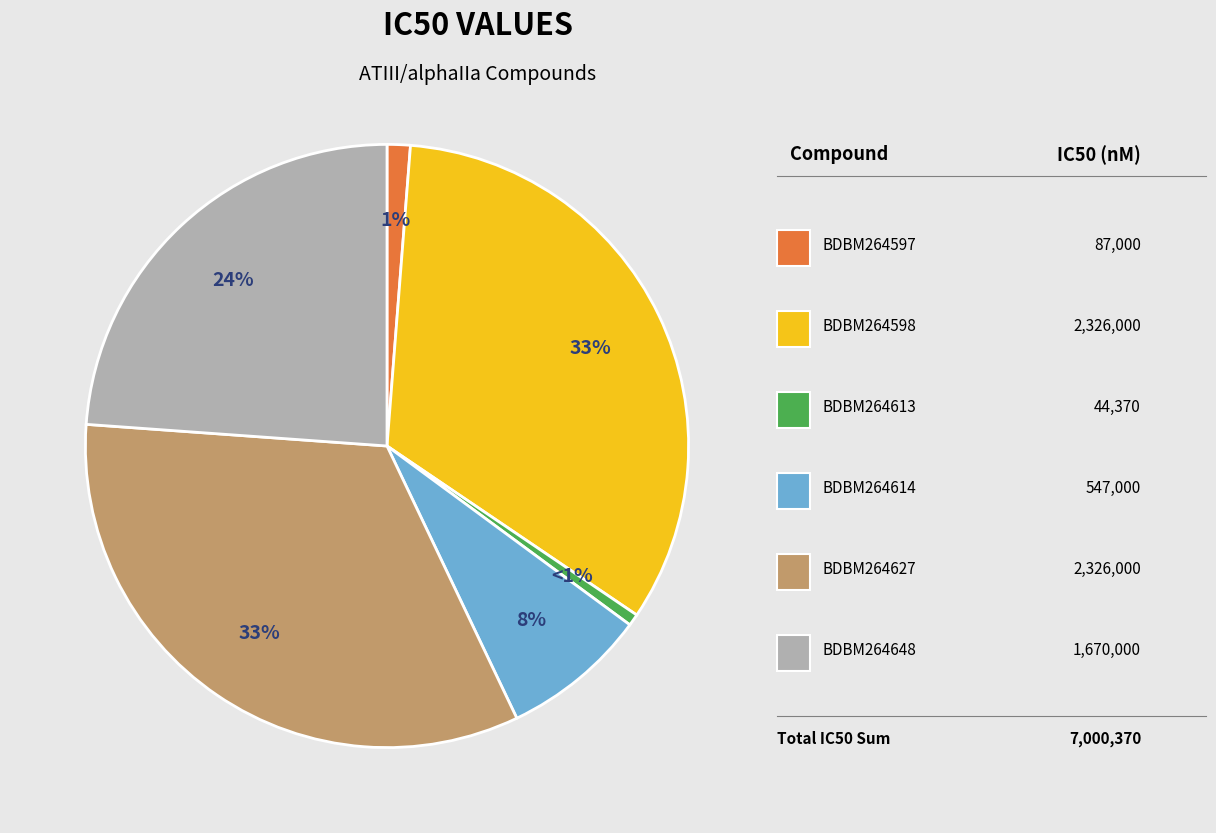

Is there any slice that represents more than half of the pie?

No